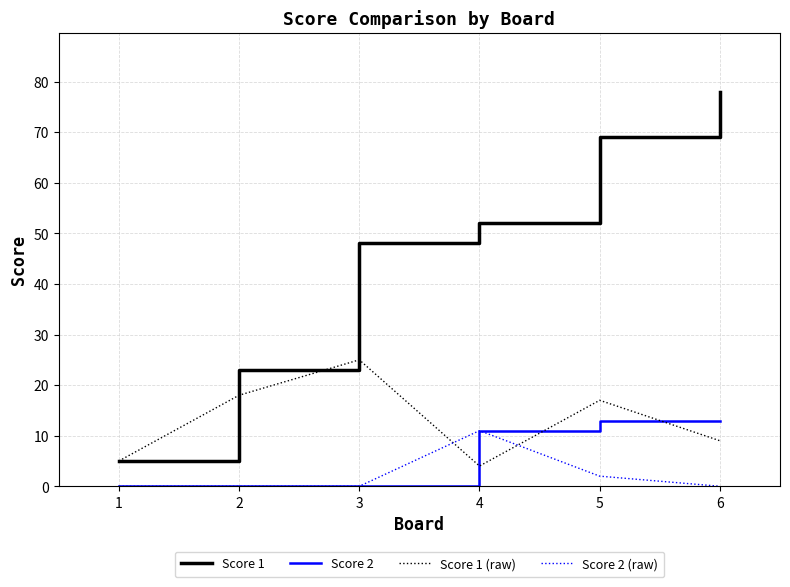

What is the greatest value displayed?

78